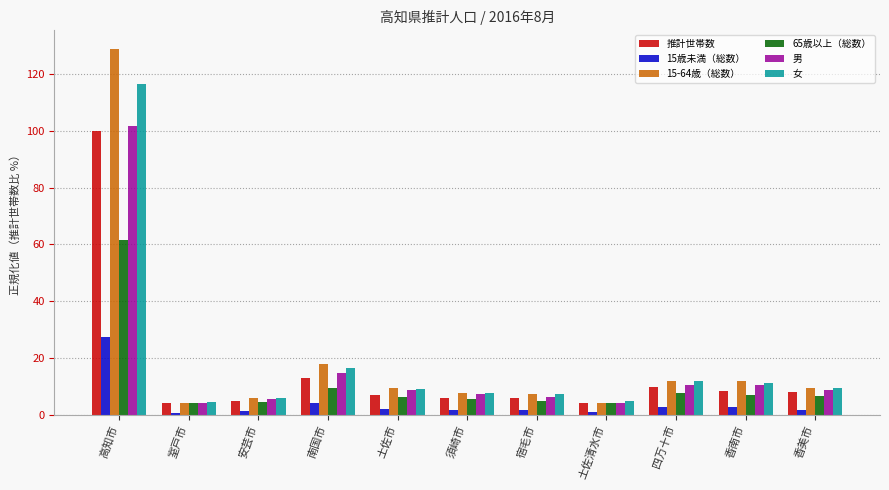

Which series has the largest total across all categories?

15-64歳（総数）